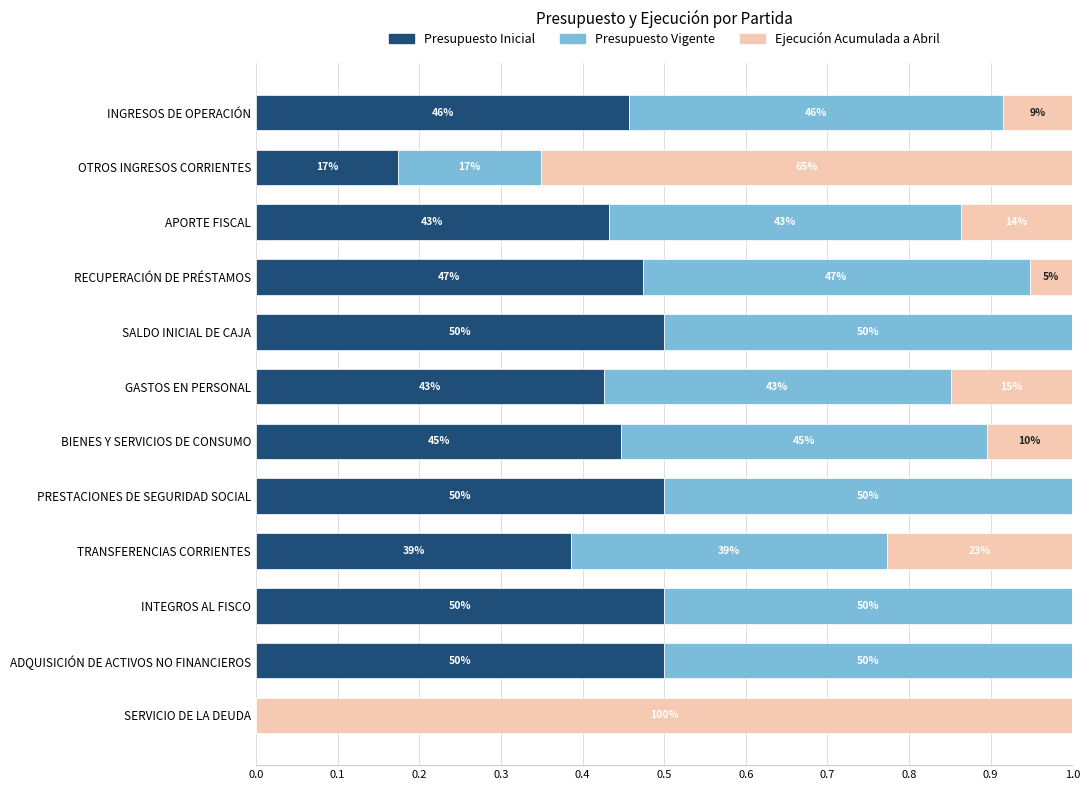

What position from the left is SALDO INICIAL DE CAJA?

5